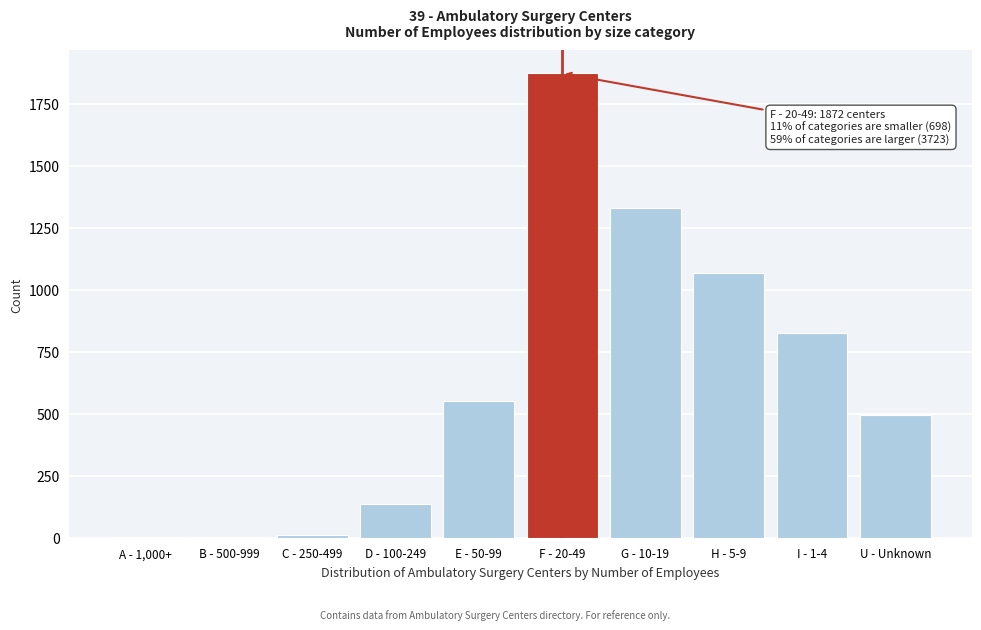

Which category has the highest value across all series?

F - 20-49